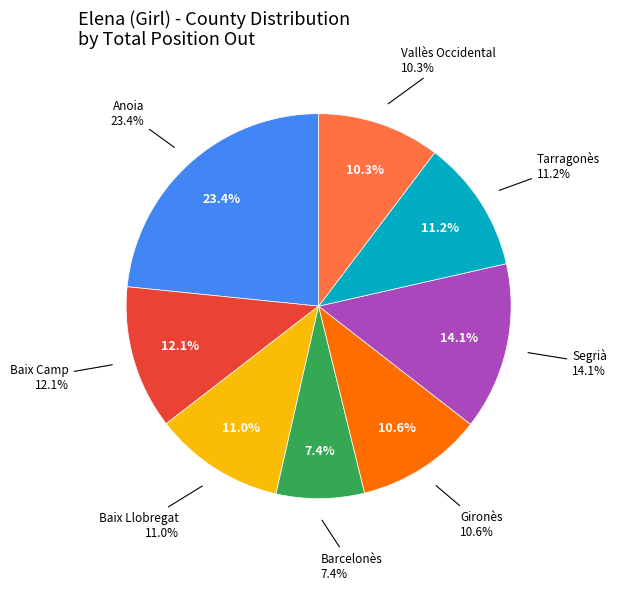

Which category has the smallest portion of the pie?

Barcelonès